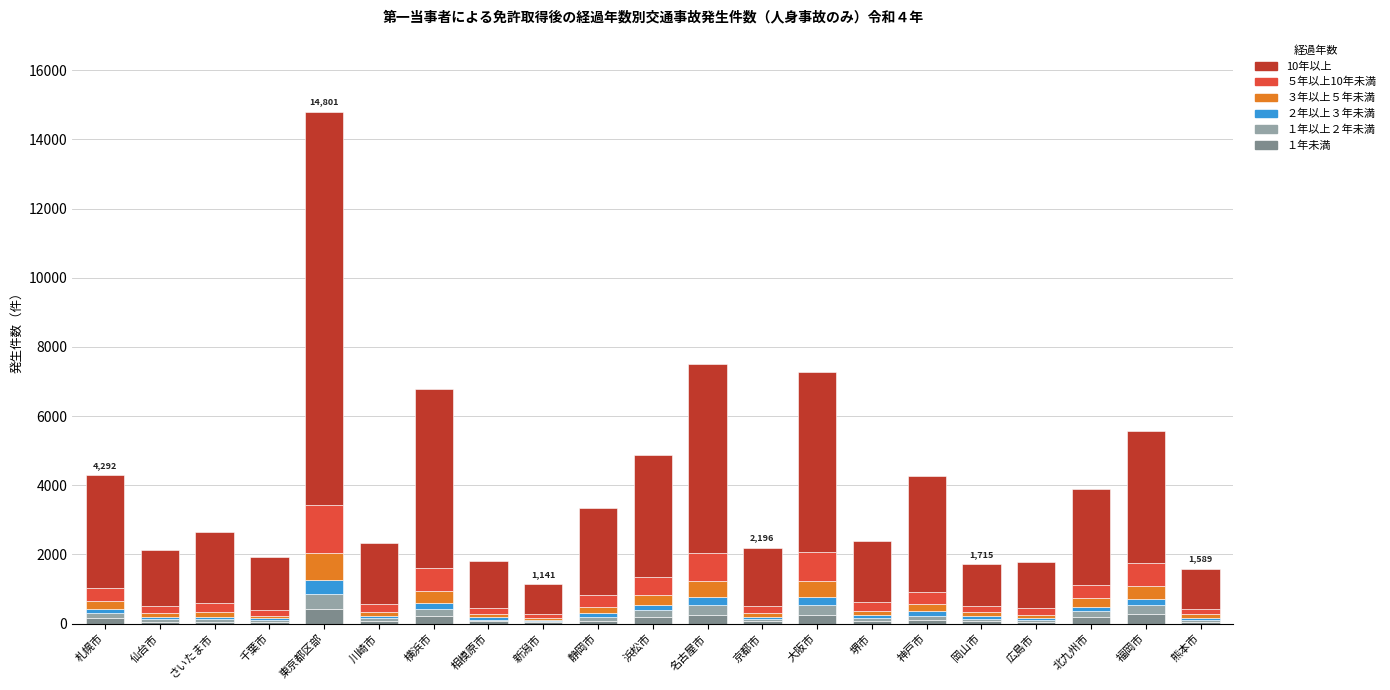

What is the difference between the maximum and minimum values in the ２年以上３年未満 series?

345